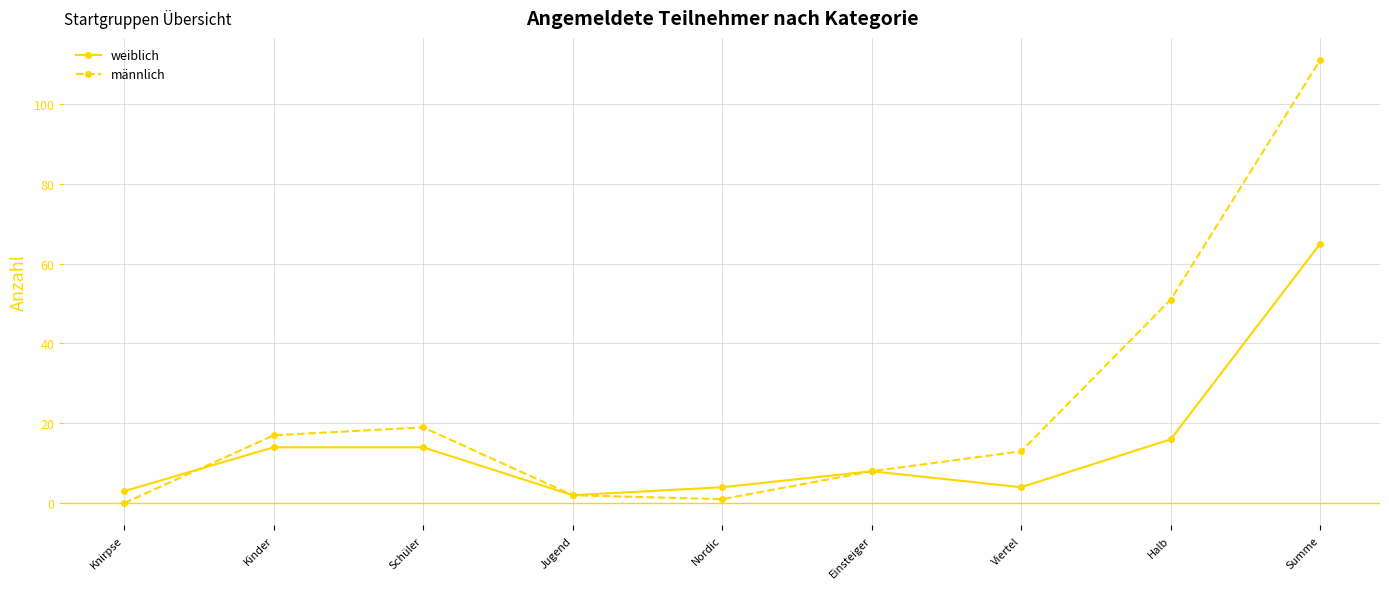

Which series has the largest range (max minus min)?

männlich